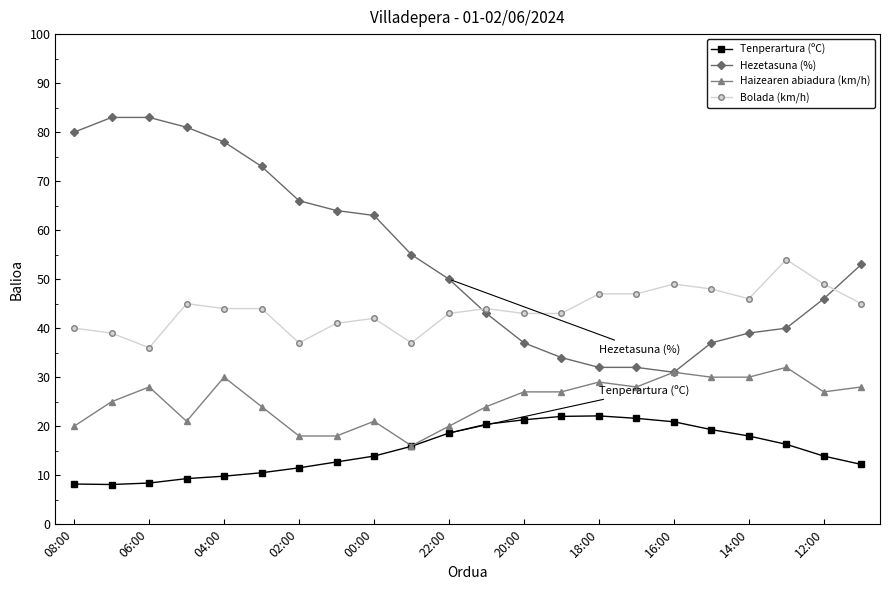

Does the chart display data point markers on the line(s)?

Yes